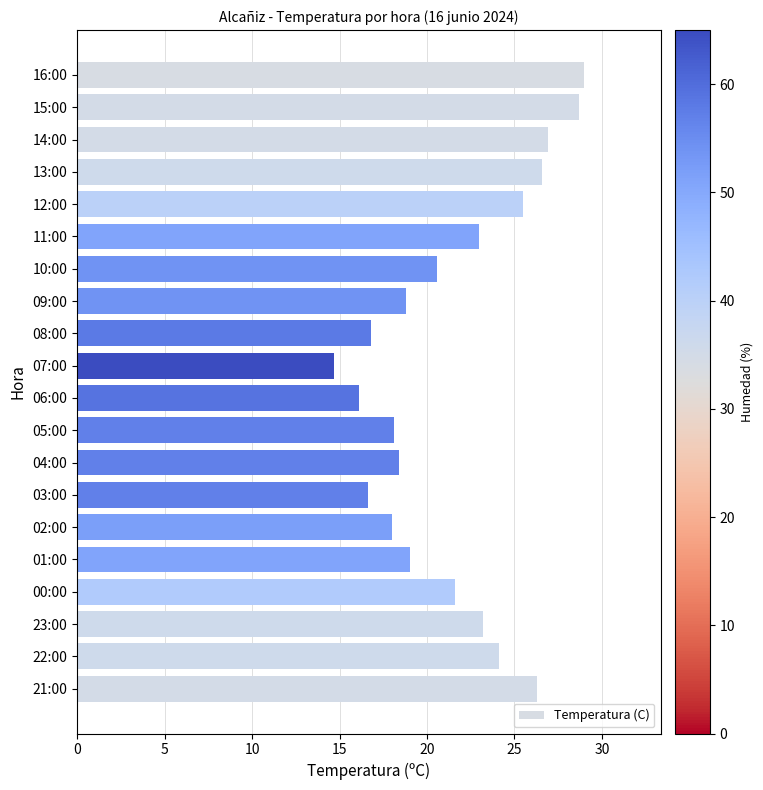

Count the number of categories in the chart.

20